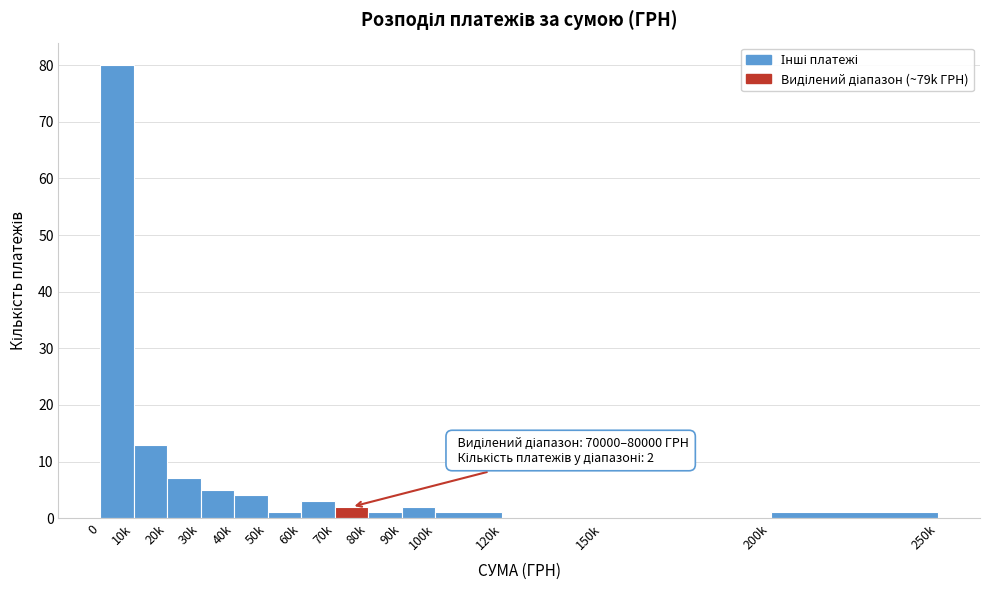

Reading left to right, extract all data points from this chart.

0=80	10k=13	20k=7	30k=5	40k=4	50k=1	60k=3	70k=2	80k=1	90k=2	100k=1	120k=0	150k=0	200k=1